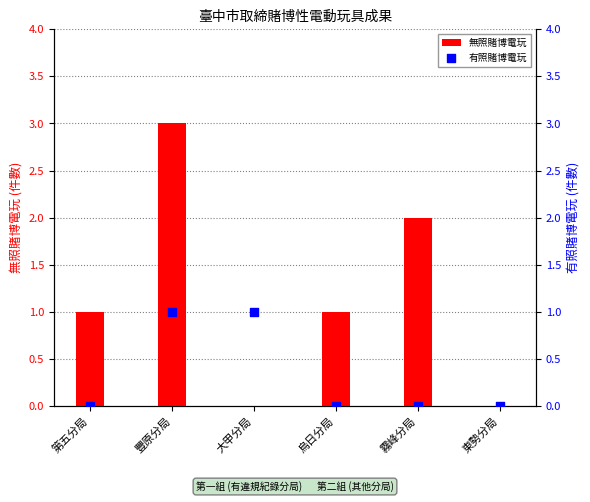

At how many categories does at least one series exceed 1?

2